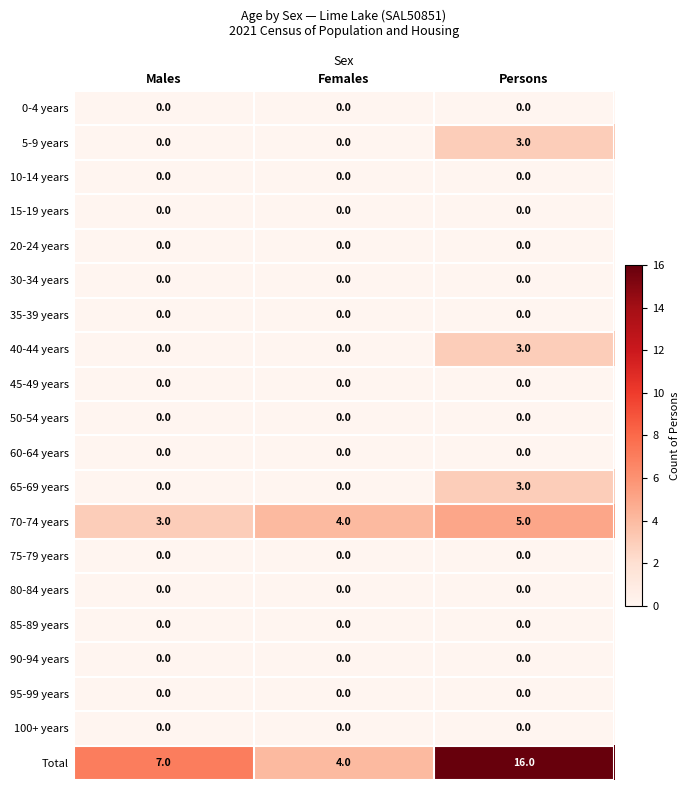

Is it true that 5-9 years equals 1 at Males?

False